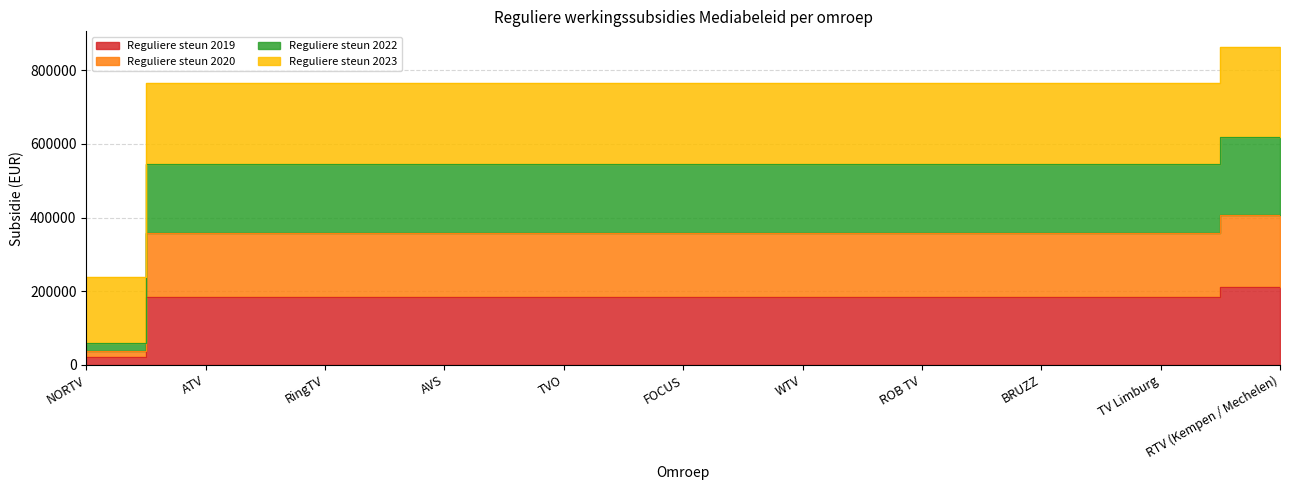

Which label corresponds to the smallest value in the chart?

NORTV